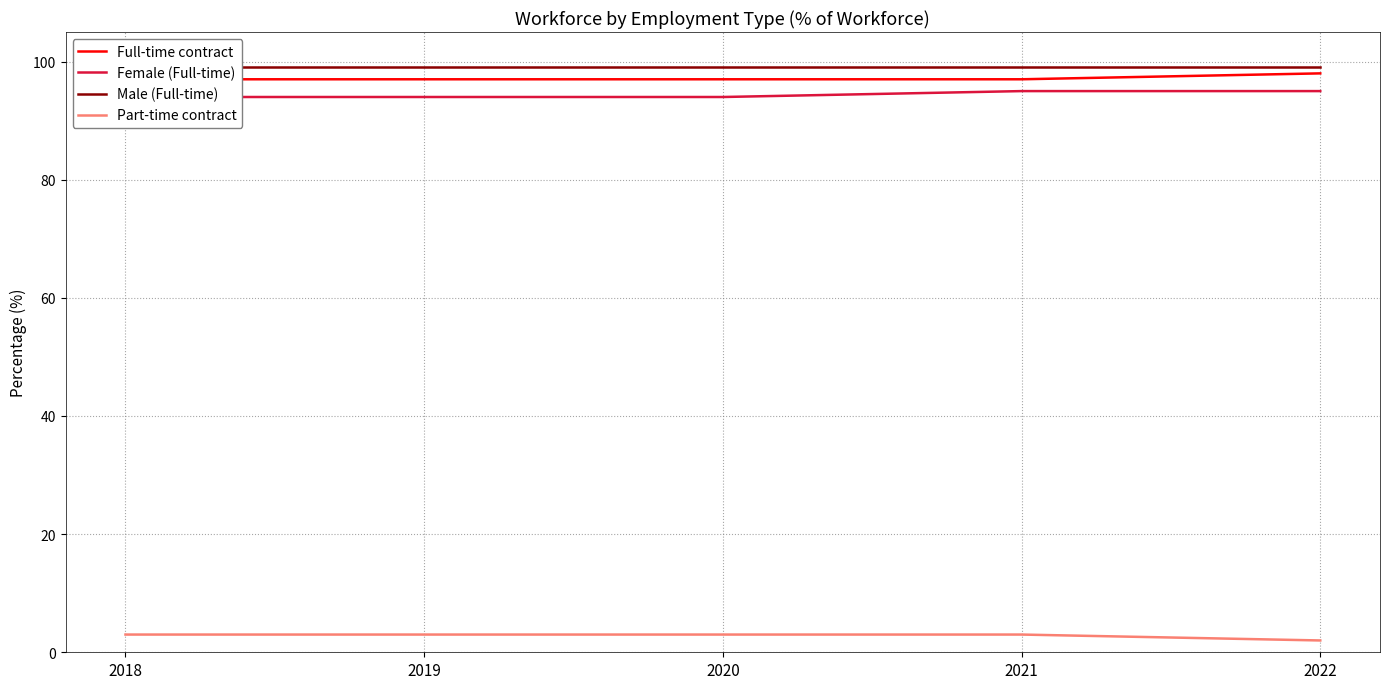

Reading right to left, what are all the values shown in this chart?

Full-time contract: 98	97	97	97	97
Female (Full-time): 95	95	94	94	94
Male (Full-time): 99	99	99	99	99
Part-time contract: 2	3	3	3	3